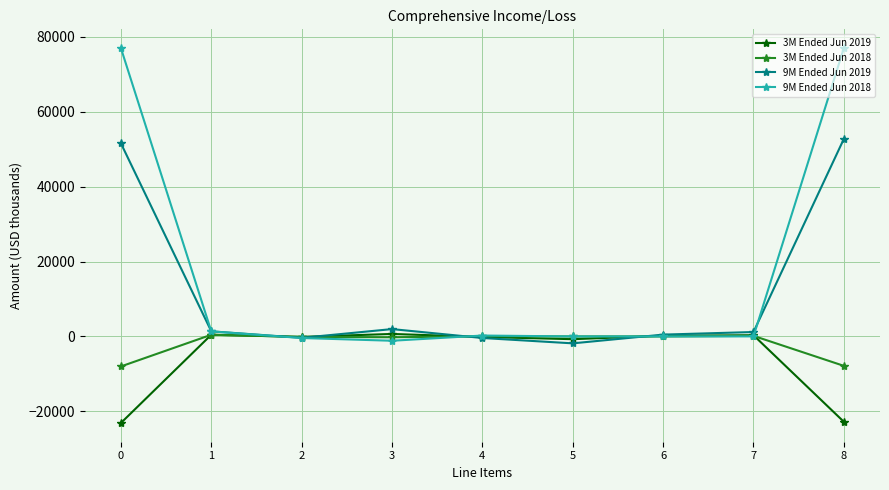

Which series has the widest spread of values?

9M Ended Jun 2018